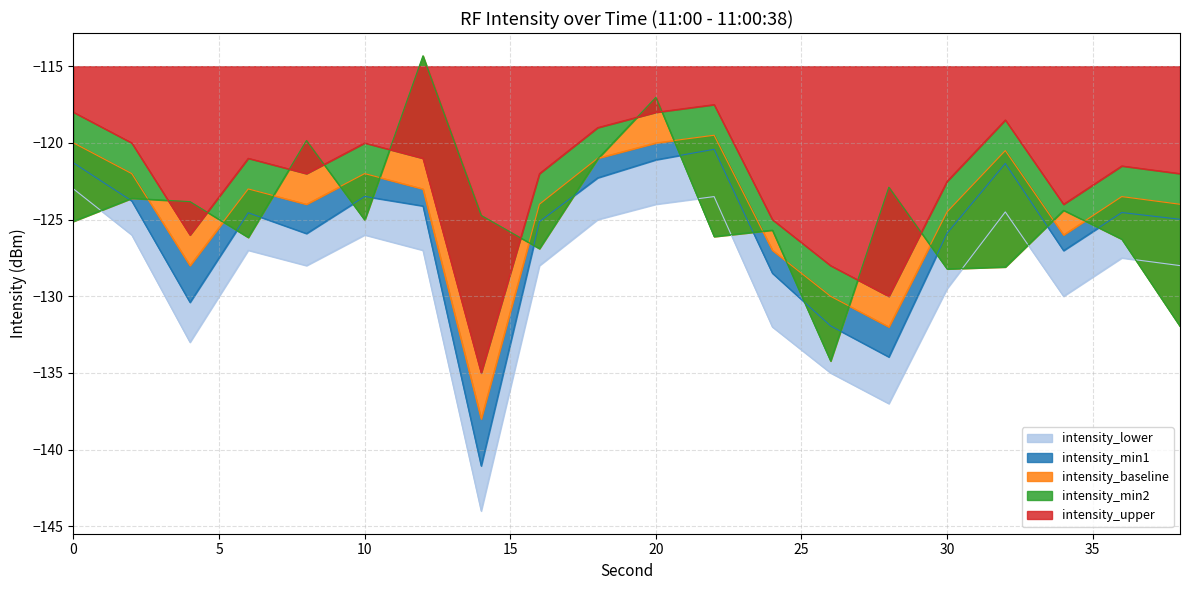

Reading left to right, transcribe all the data shown in this chart.

intensity_min1: 0=-121.3	2=-123.8	4=-130.4	6=-124.6	8=-125.9	10=-123.5	12=-124.1	14=-141.1	16=-125.1	18=-122.3	20=-121.1	22=-120.4	24=-128.5	26=-131.9	28=-134.0	30=-125.9	32=-121.3	34=-127.0	36=-124.5	38=-125.0
intensity_min2: 0=-125.1	2=-123.6	4=-123.8	6=-126.2	8=-119.8	10=-125.0	12=-114.3	14=-124.7	16=-126.9	18=-121.0	20=-117.0	22=-126.1	24=-125.7	26=-134.2	28=-122.9	30=-128.2	32=-128.1	34=-124.4	36=-126.3	38=-132.0
intensity_baseline: 0=-120.0	2=-122.0	4=-128.0	6=-123.0	8=-124.0	10=-122.0	12=-123.0	14=-138.0	16=-124.0	18=-121.0	20=-120.0	22=-119.5	24=-127.0	26=-130.0	28=-132.0	30=-124.5	32=-120.5	34=-126.0	36=-123.5	38=-124.0
intensity_upper: 0=-118.0	2=-120.0	4=-126.0	6=-121.0	8=-122.0	10=-120.0	12=-121.0	14=-135.0	16=-122.0	18=-119.0	20=-118.0	22=-117.5	24=-125.0	26=-128.0	28=-130.0	30=-122.5	32=-118.5	34=-124.0	36=-121.5	38=-122.0
intensity_lower: 0=-123.0	2=-126.0	4=-133.0	6=-127.0	8=-128.0	10=-126.0	12=-127.0	14=-144.0	16=-128.0	18=-125.0	20=-124.0	22=-123.5	24=-132.0	26=-135.0	28=-137.0	30=-129.5	32=-124.5	34=-130.0	36=-127.5	38=-128.0